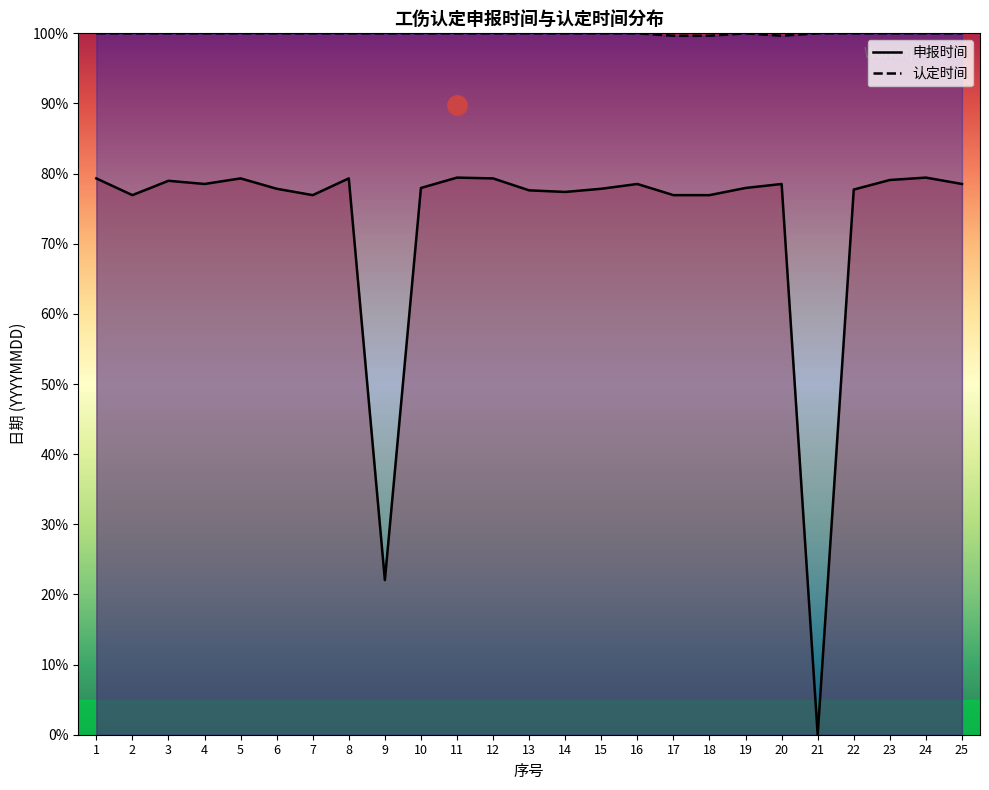

List the series in order of their overall mean, lowest first.

申报时间, 认定时间